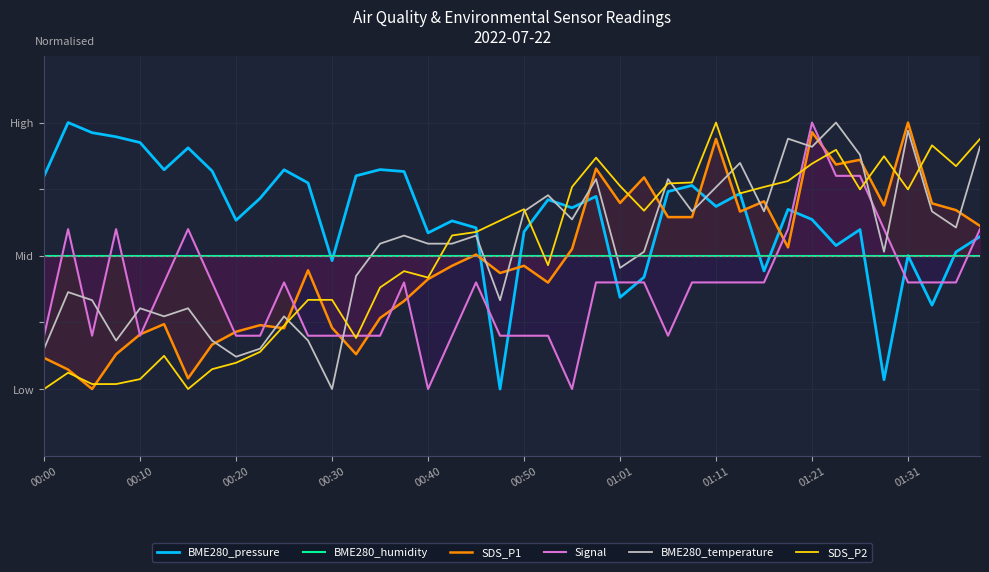

What is the smallest value displayed?

-1.0